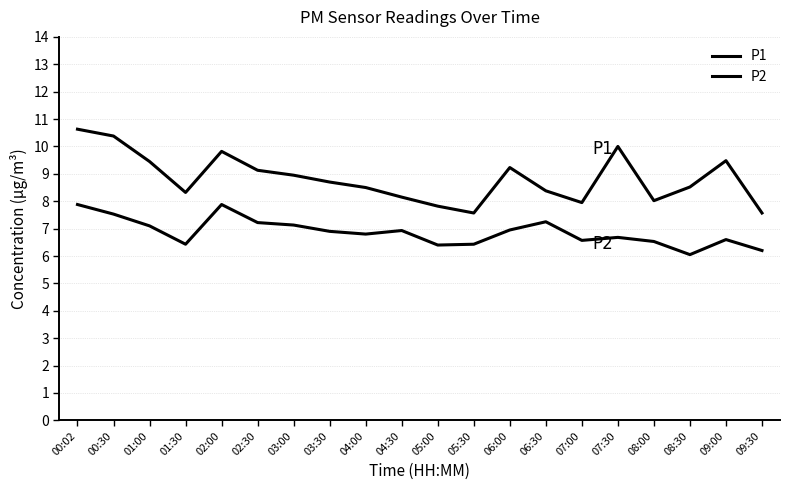

How many lines are shown in the chart?

2